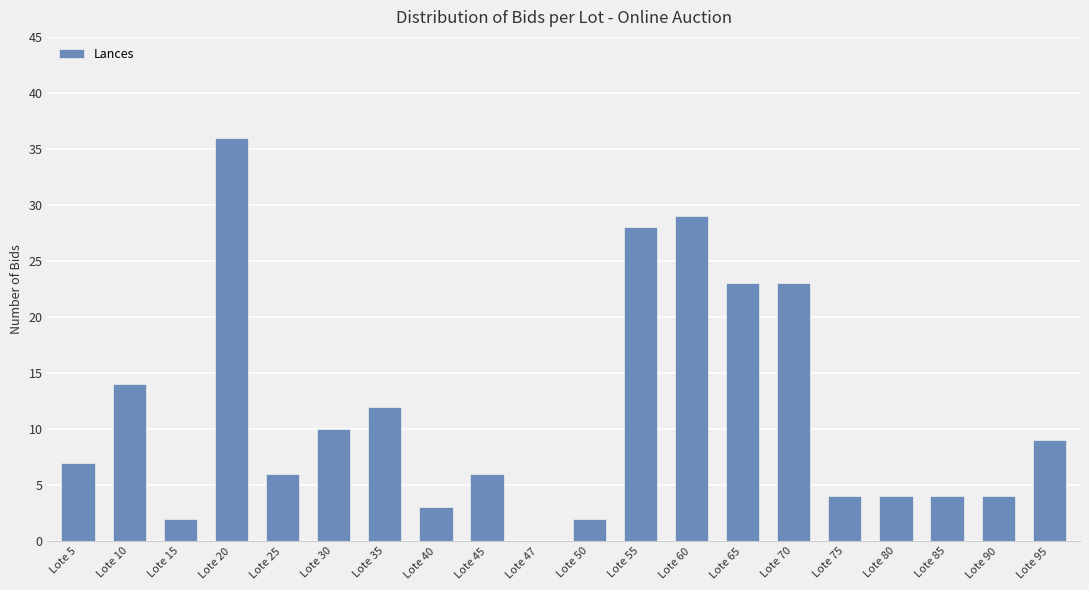

Are the bars grouped side by side (vs. stacked)?

No